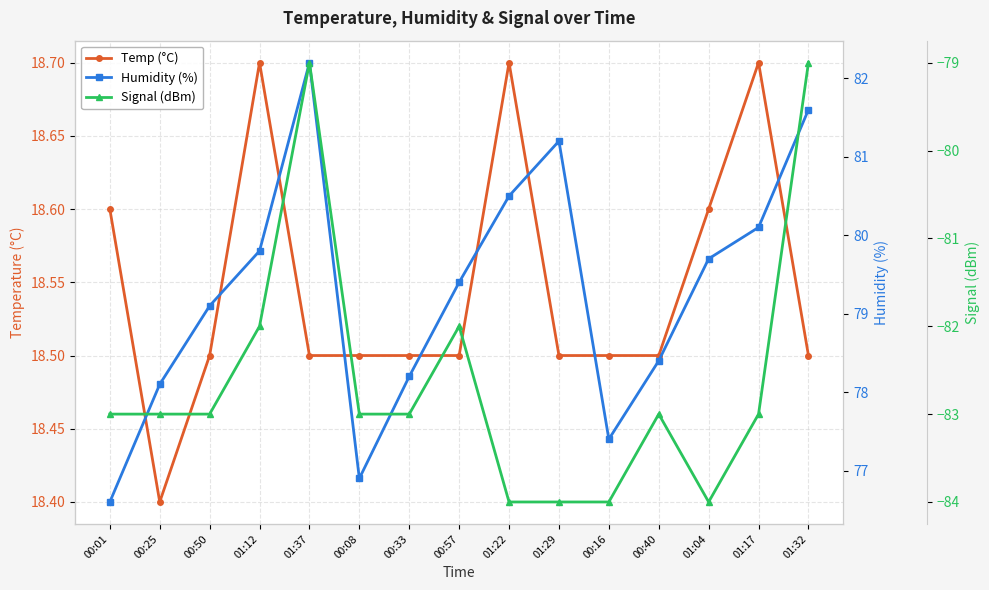

True or false: Temp (°C) and Humidity (%) cross at least once.

False